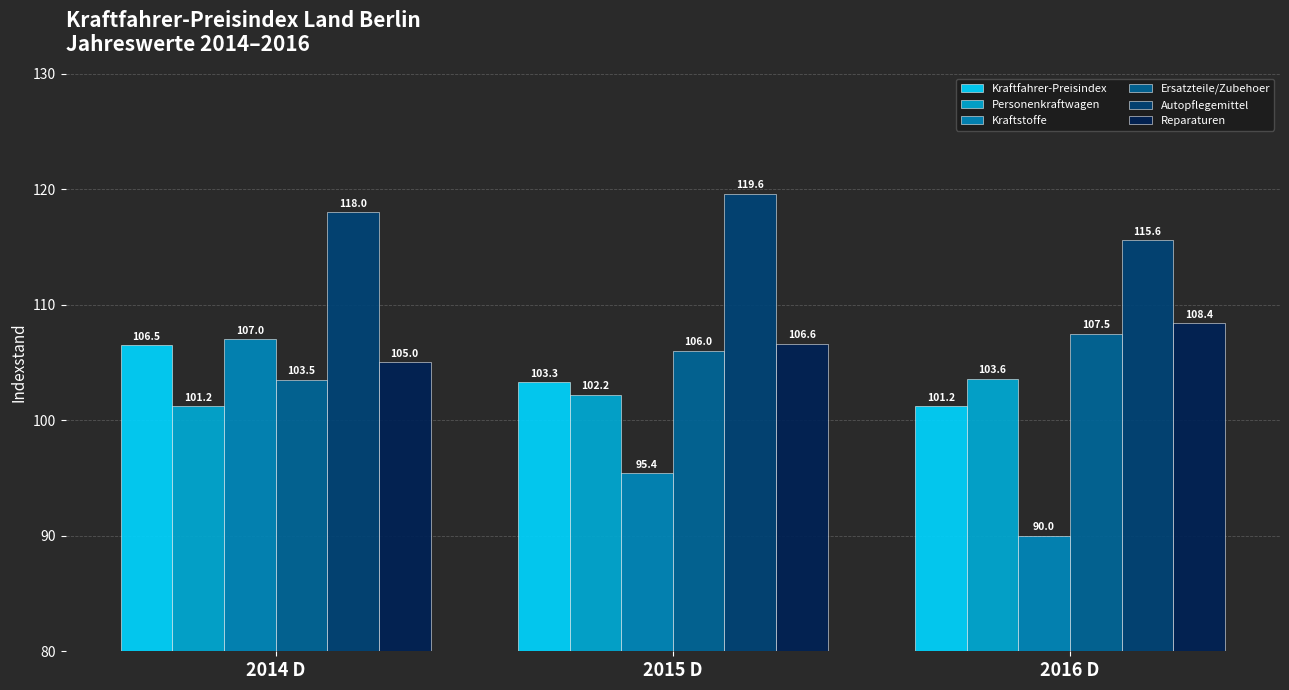

What is the difference between the highest and lowest values at 2014 D?

16.8